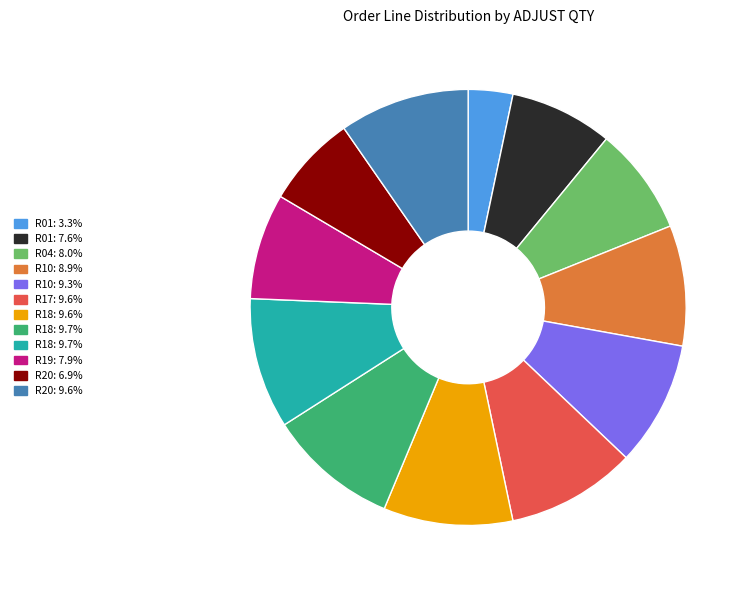

Does any single category account for the majority?

No